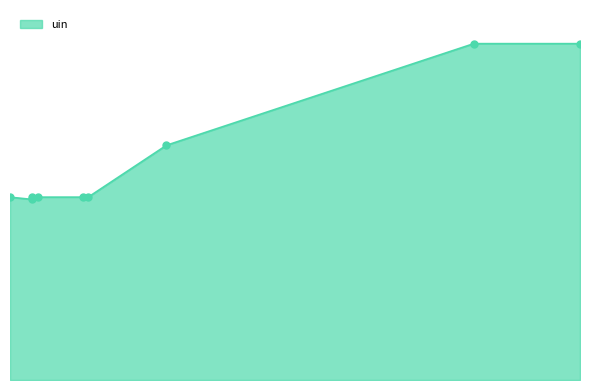

Rank the categories by value from lowest to highest.

2024-02-12, 2024-02-12, 2024-02-08, 2024-02-13, 2024-02-21, 2024-02-22, 2024-03-07, 2024-05-20, 2024-05-01